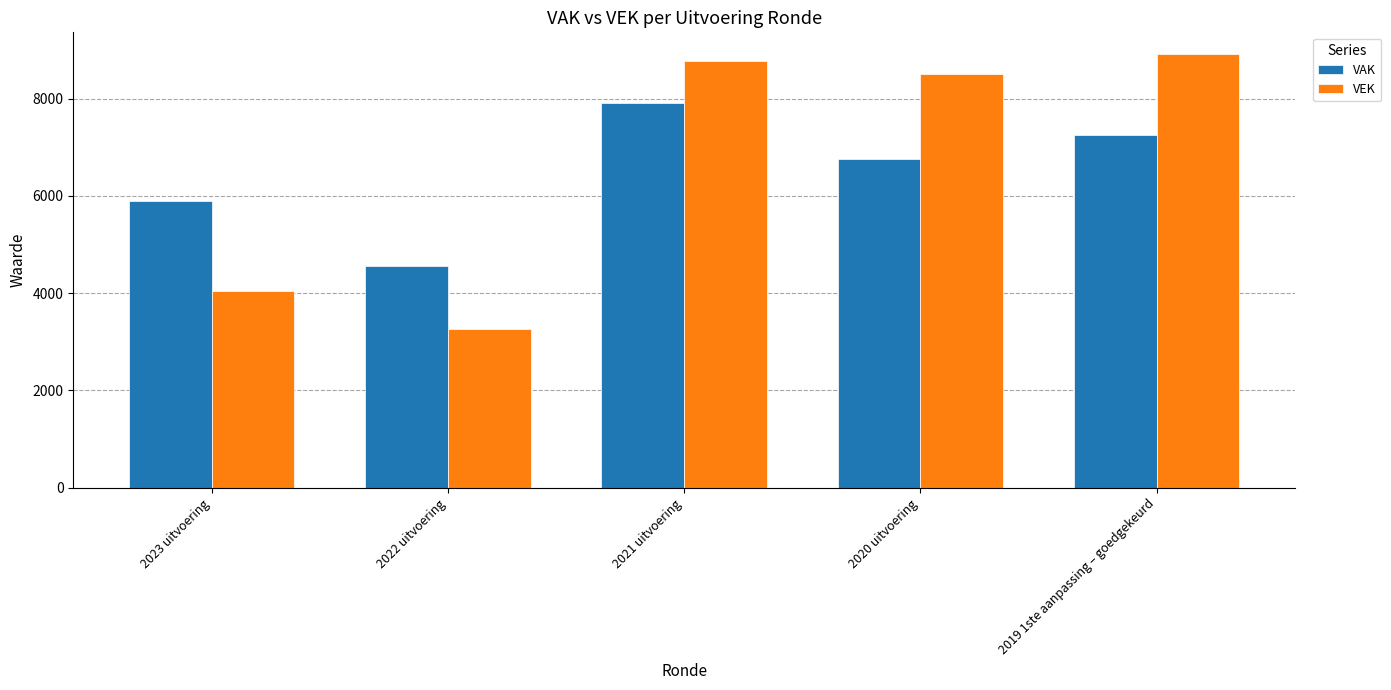

Where does the VAK series first go above 6756?

2021 uitvoering